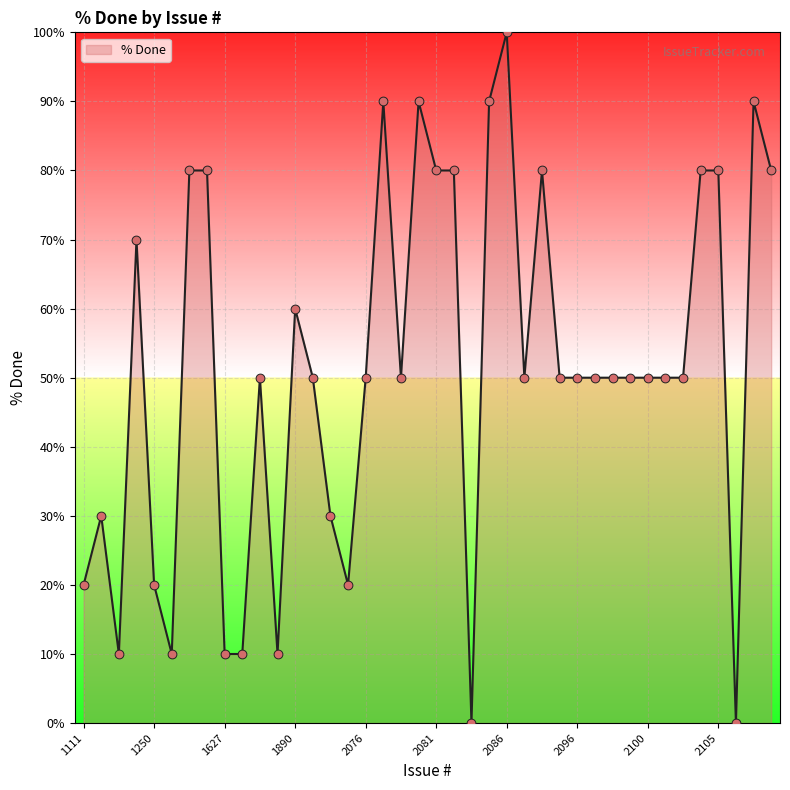

What is the maximum value shown in the chart?

100